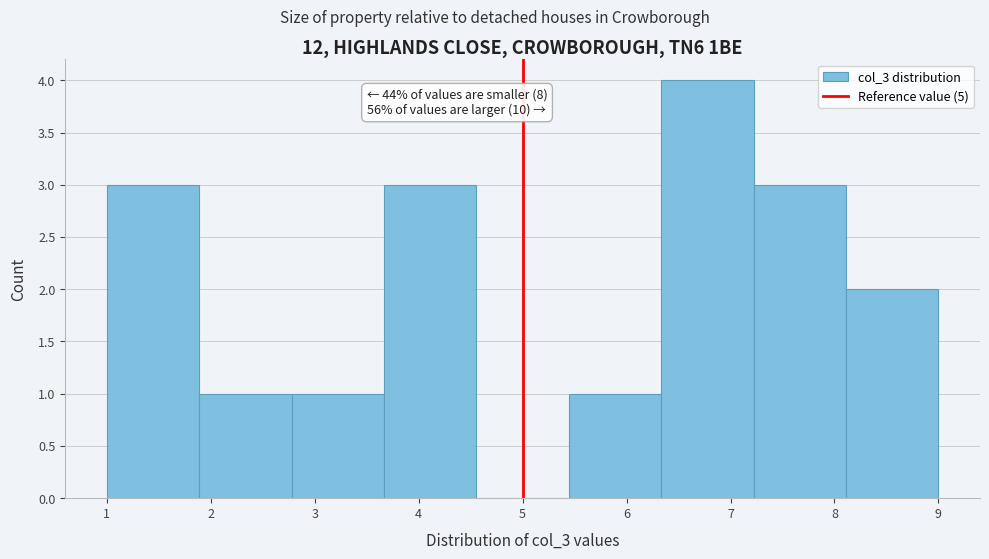

Which range on the x-axis has the tallest bar?

6.3 to 7.2